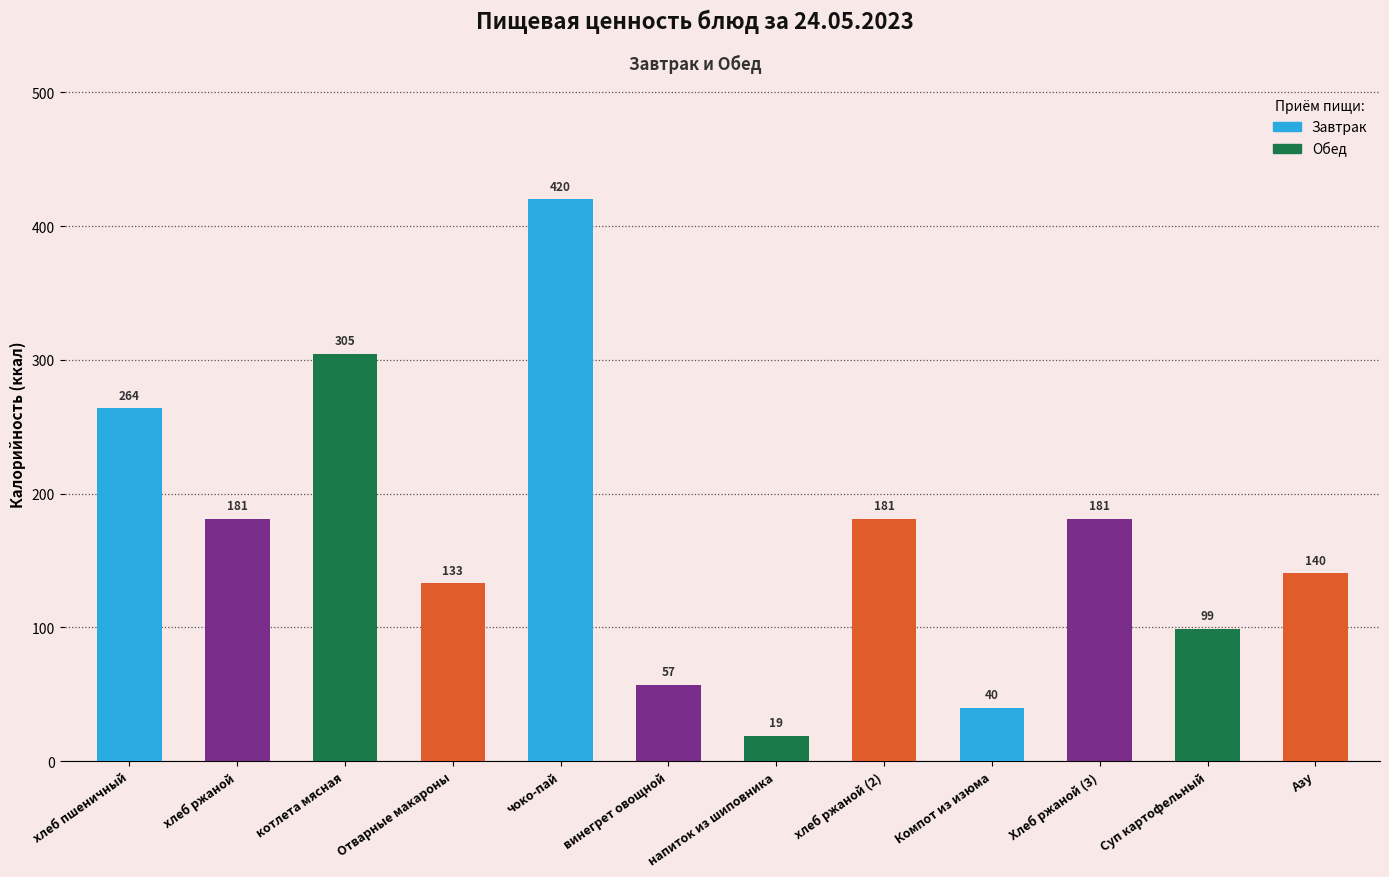

How many bars are there in total?

12